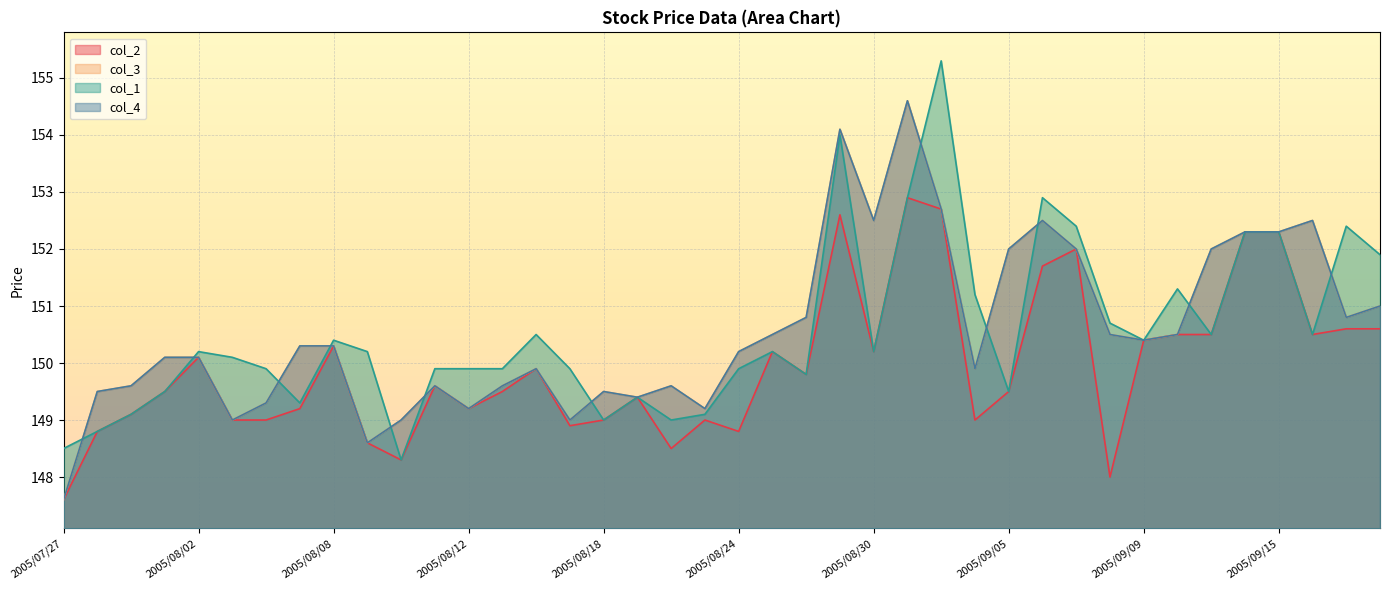

True or false: col_4 and col_3 cross at least once.

False